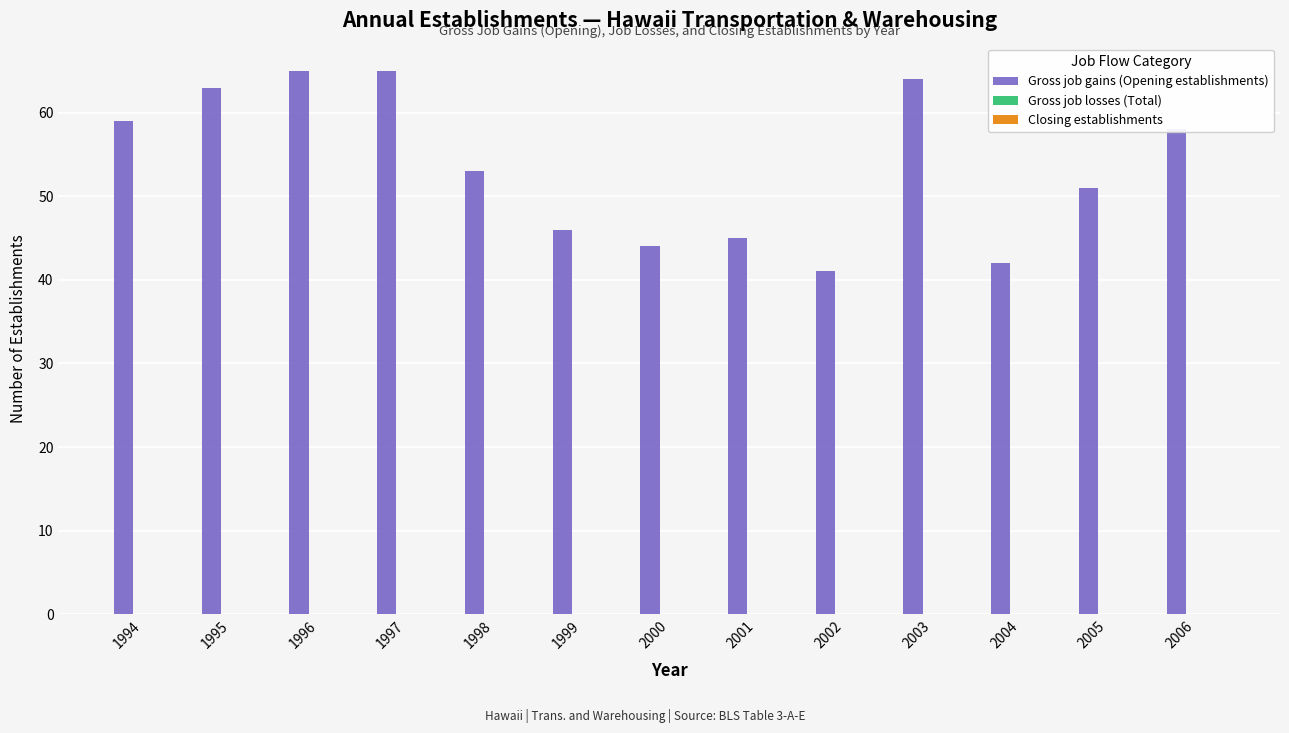

What is the sum of all values?

696